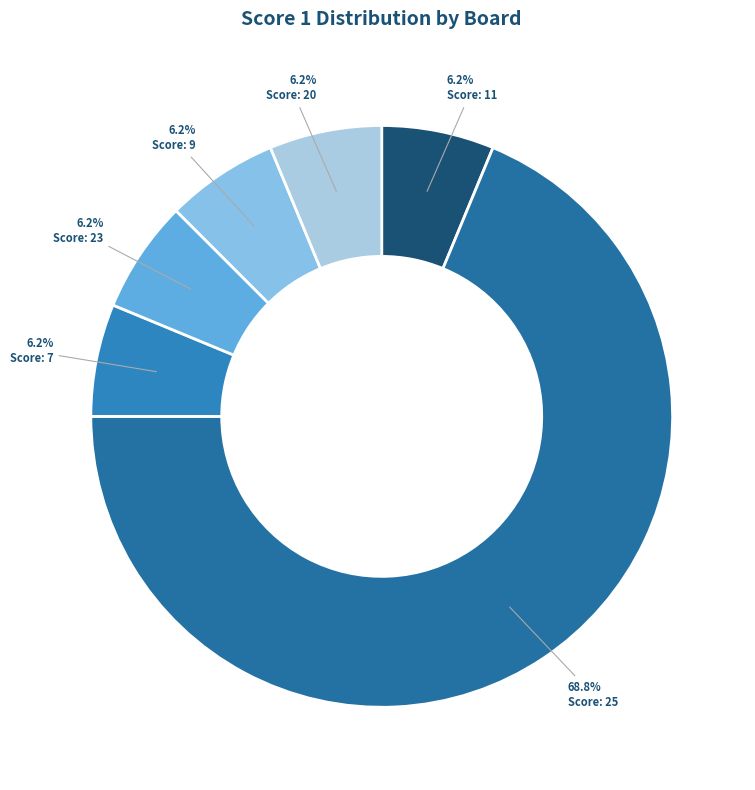

How many slices are in this pie chart?

6